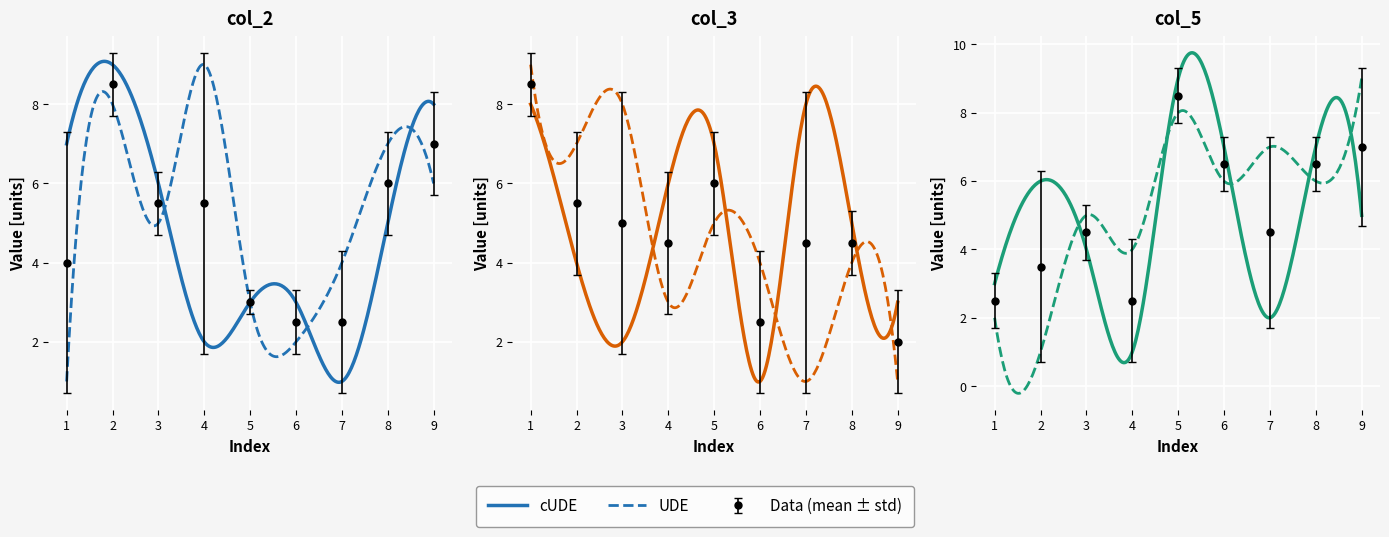

True or false: col_3 and col_2 cross at least once.

True